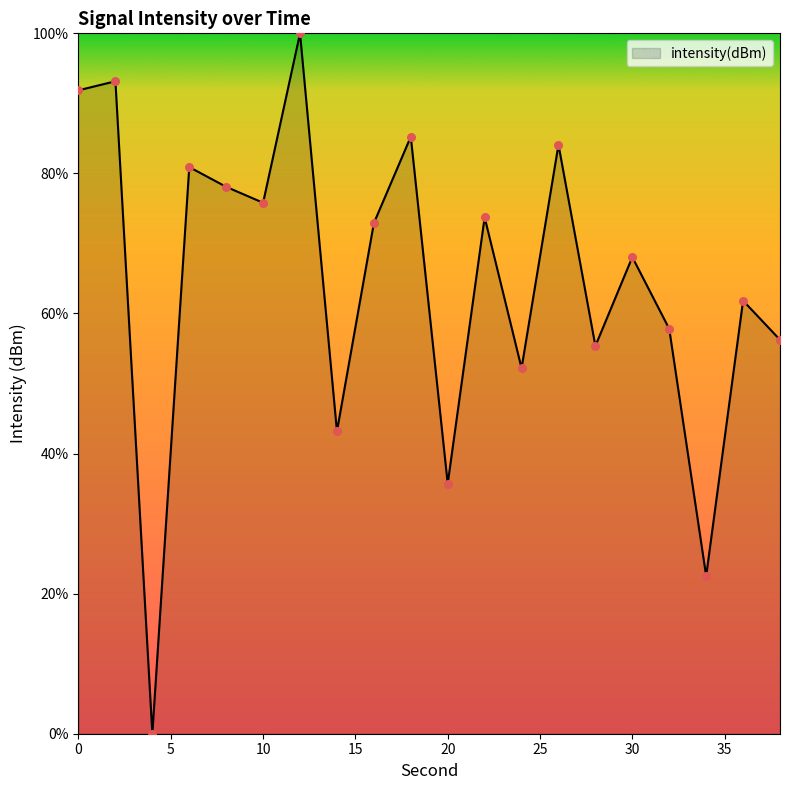

What is the maximum value shown in the chart?

100.0